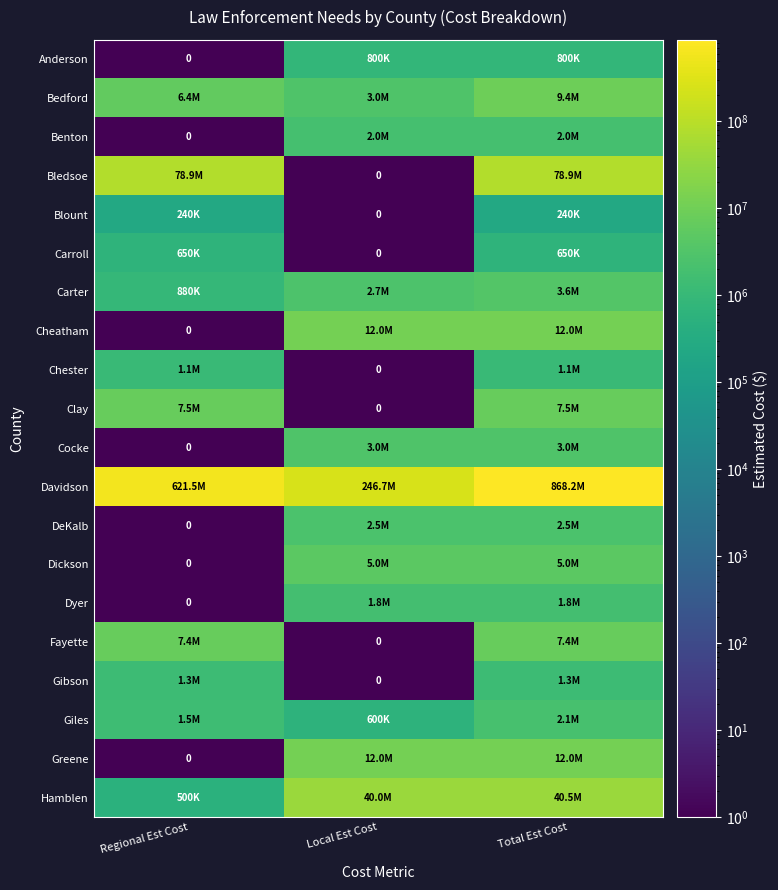

What is the spread (max minus min) of values at Regional Est Cost?

621510273